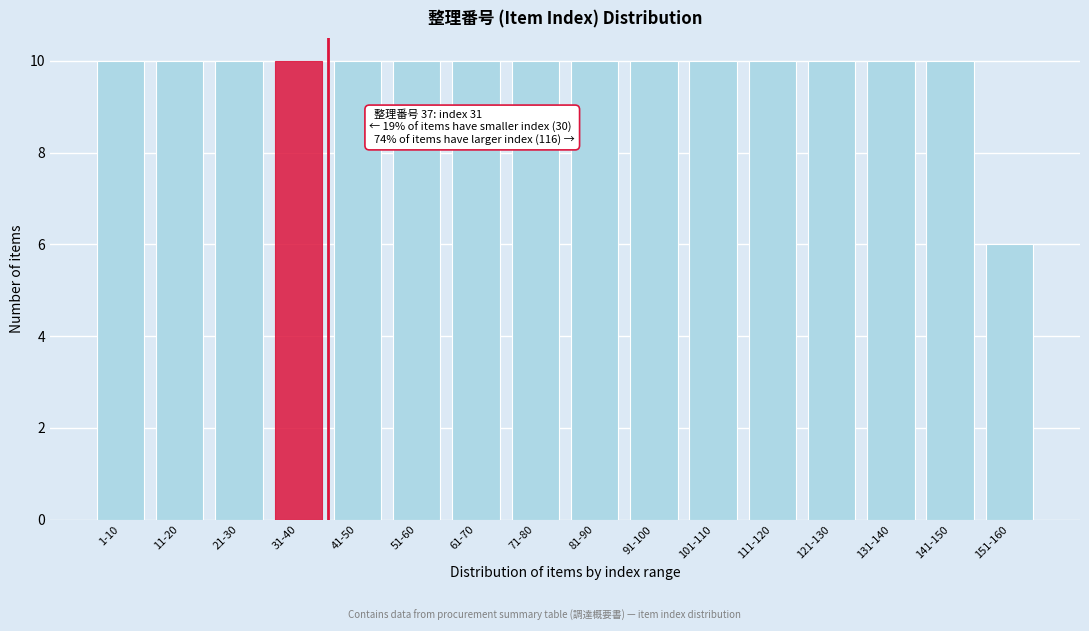

Reading right to left, what are all the values shown in this chart?

6	10	10	10	10	10	10	10	10	10	10	10	10	10	10	10